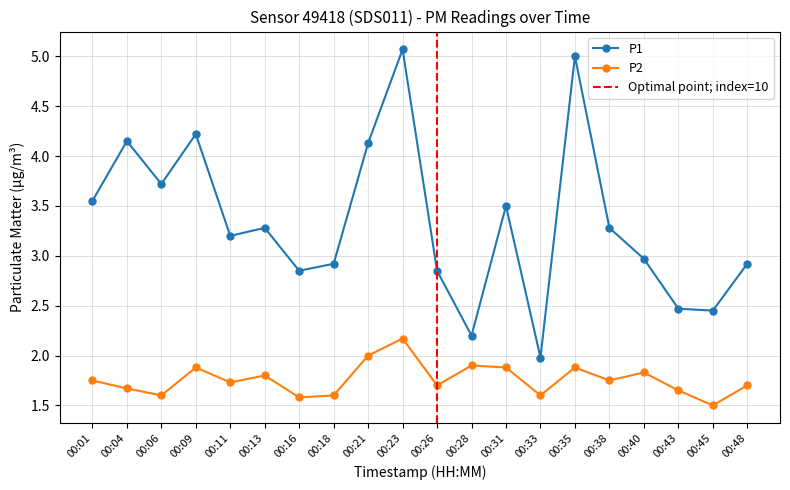

What is the value of the P2 point at the 20th from the left?

1.7